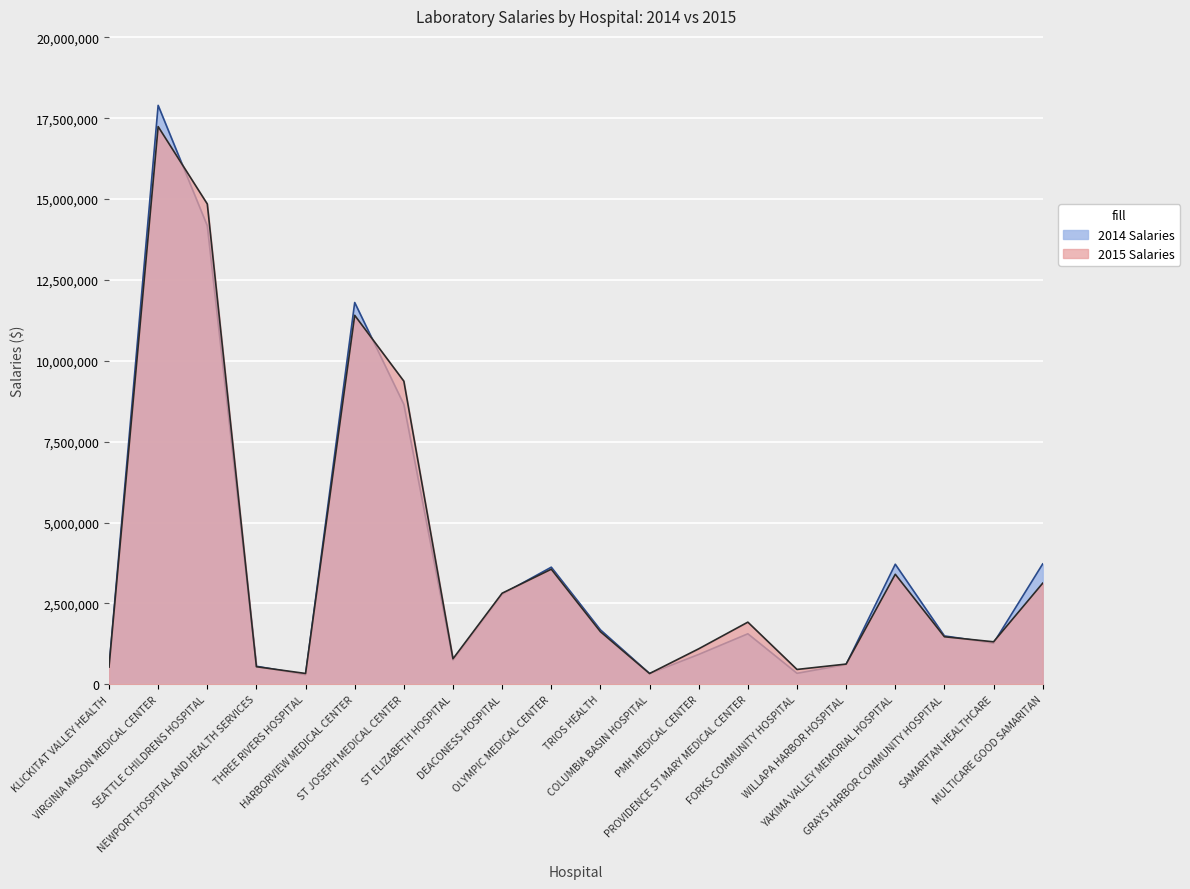

True or false: 2015 Salaries has a value of 162898 at KLICKITAT VALLEY HEALTH.

False